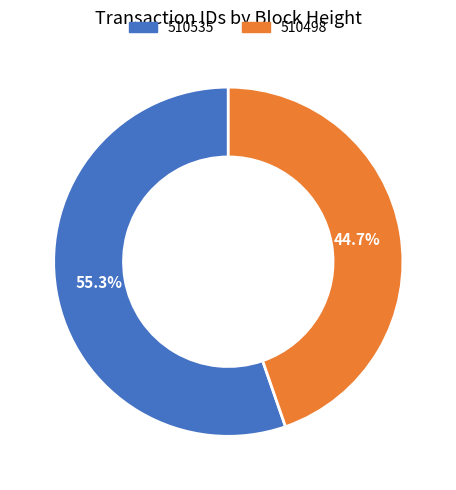

Is the sum of 510535 and 510498 greater than half?

Yes